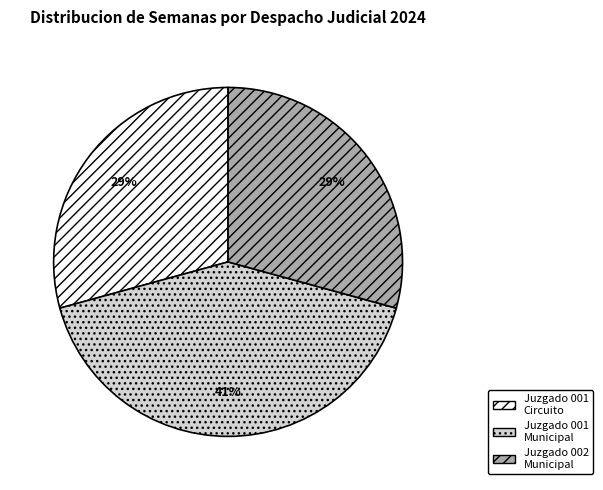

How many slices are in this pie chart?

3